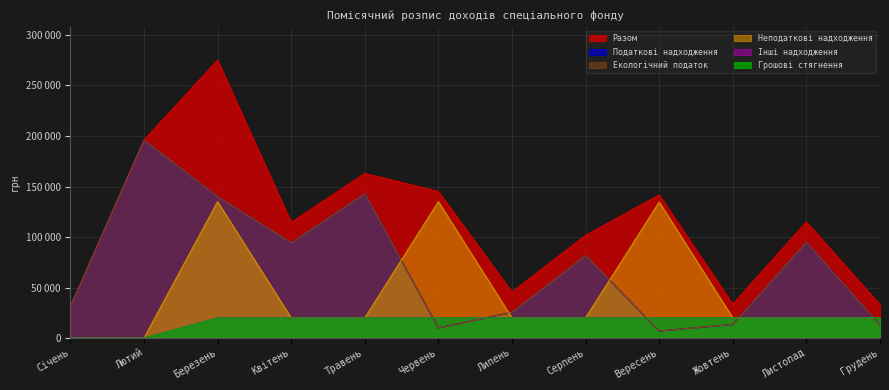

What is the label of the 4th point from the left?

Квітень